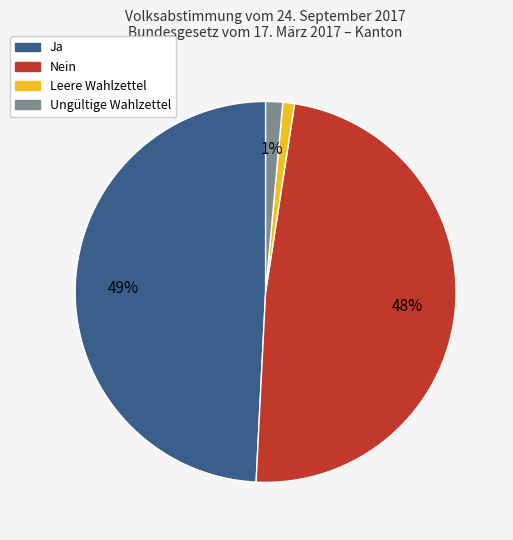

Which has a higher value, Ungültige Wahlzettel or Ja?

Ja